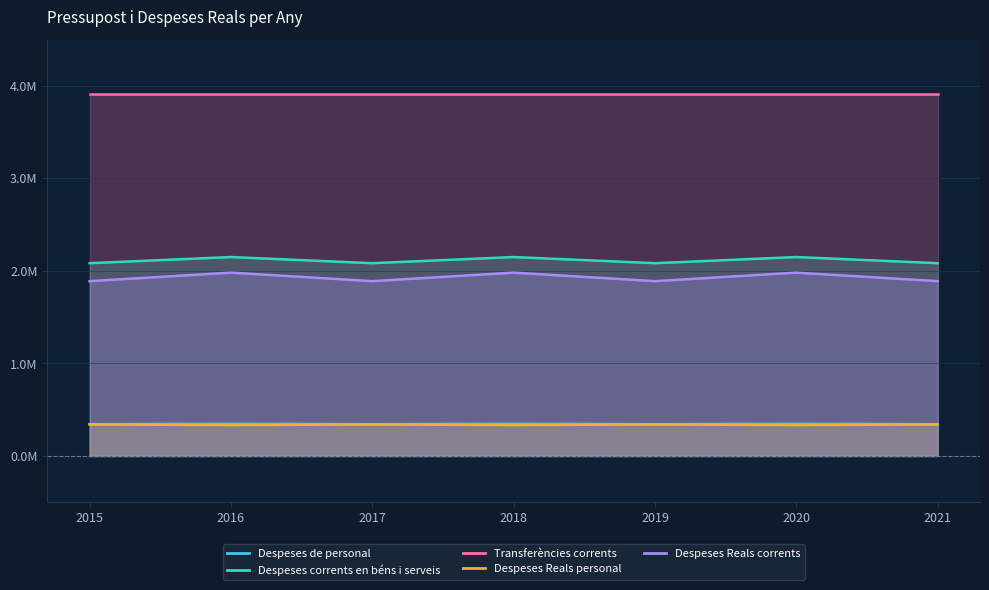

At which category does Despeses corrents en béns i serveis reach its first local valley?

2017